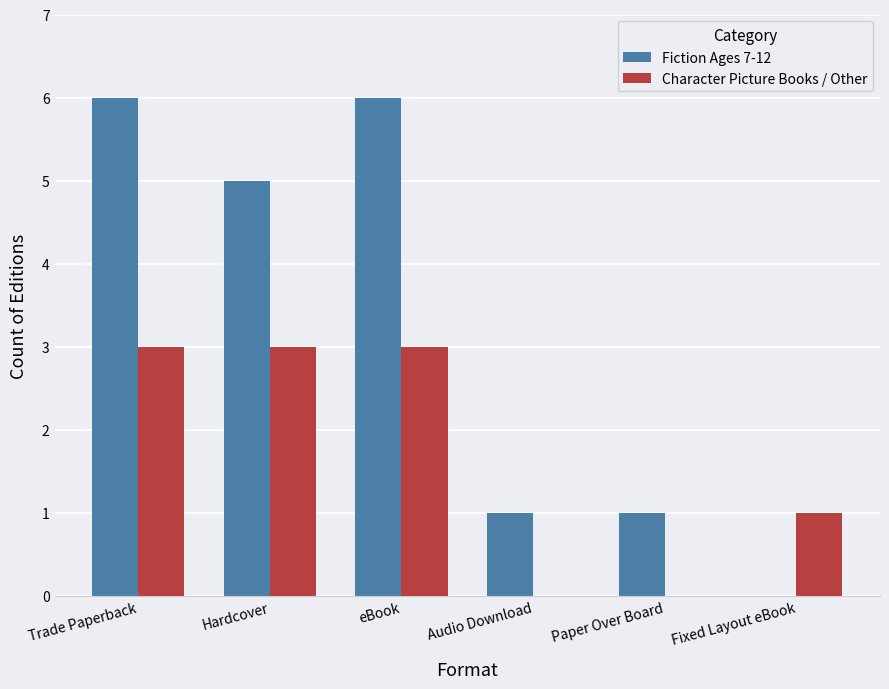

What is the maximum value for Fiction Ages 7-12?

6